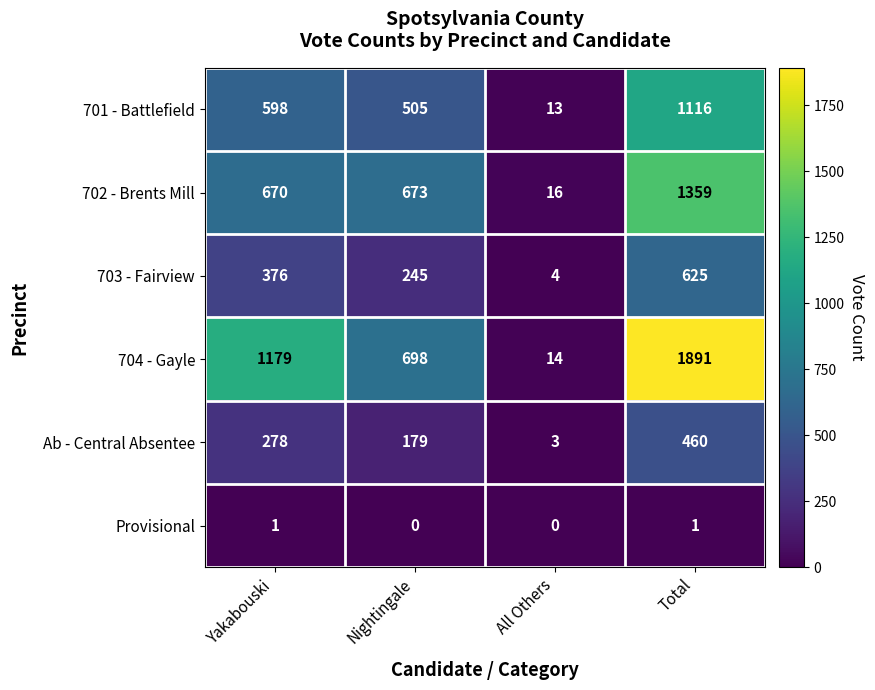

The 703 - Fairview series shows 4 at All Others. True or false?

True